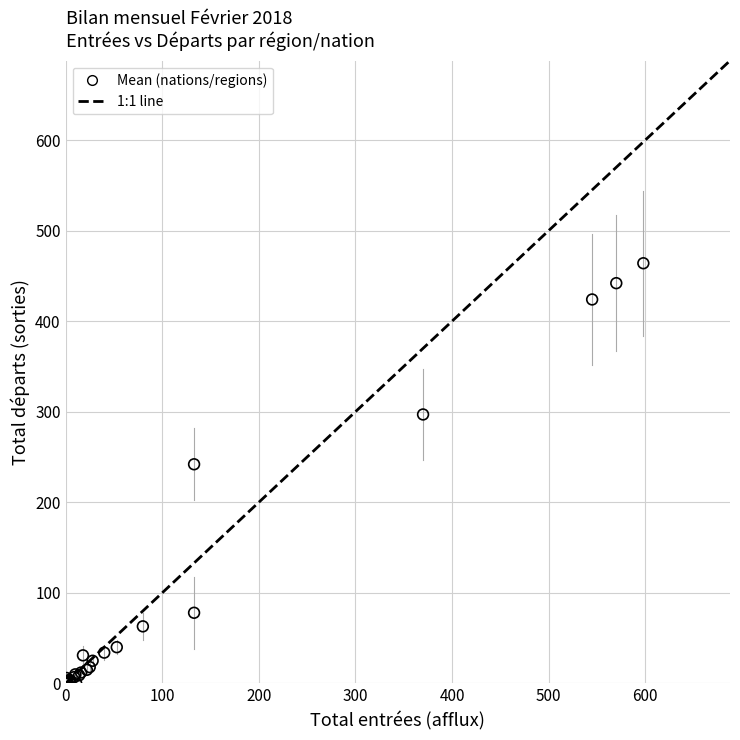

What Y value in the scatter plot is closest to 232?

242